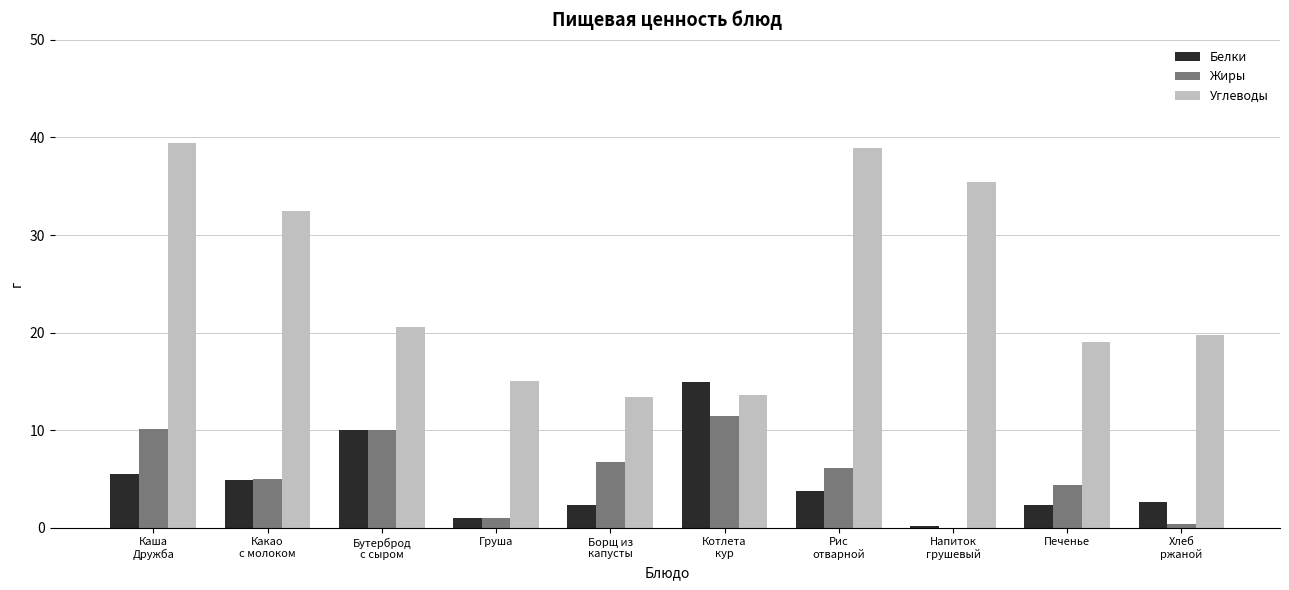

What is the sum of all Белки values?

47.5